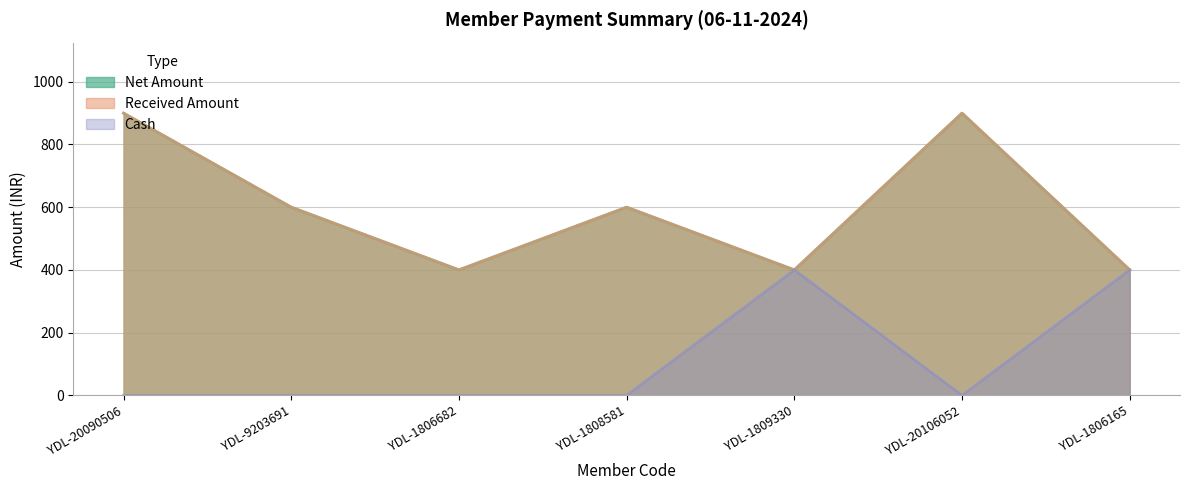

What are all the series names shown in the legend?

Net Amount, Received Amount, Cash